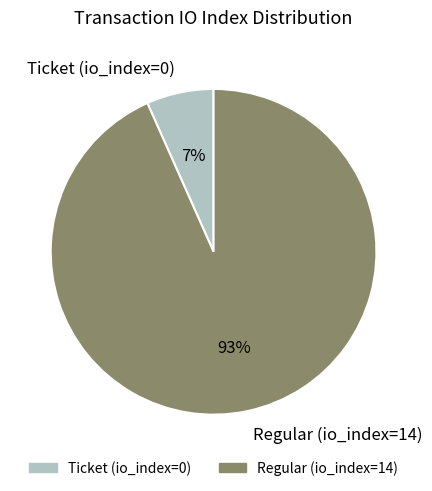

Is Ticket (io_index=0) the majority of the pie?

No